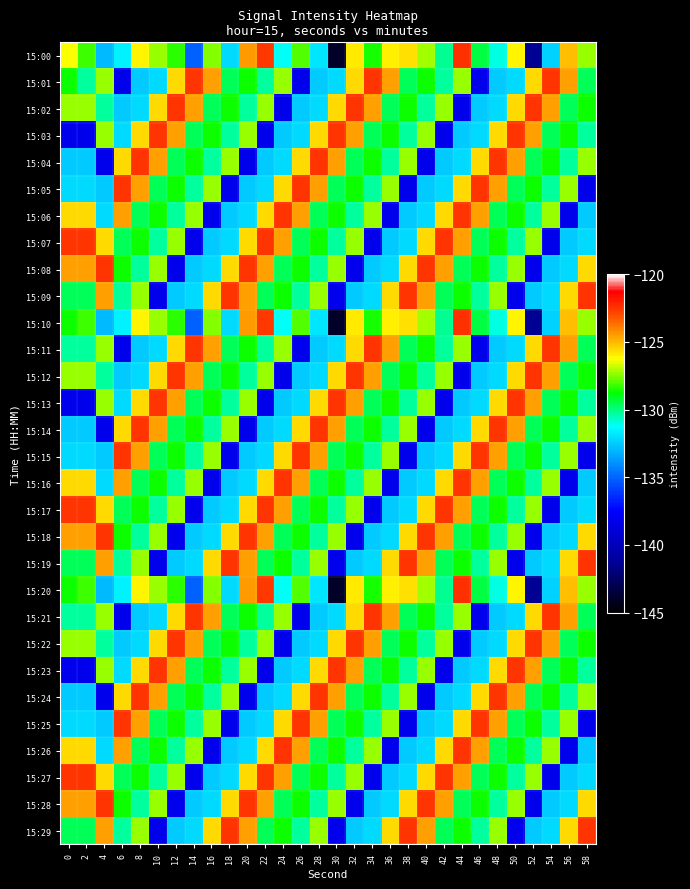

What is the maximum value shown in the chart?

-122.4